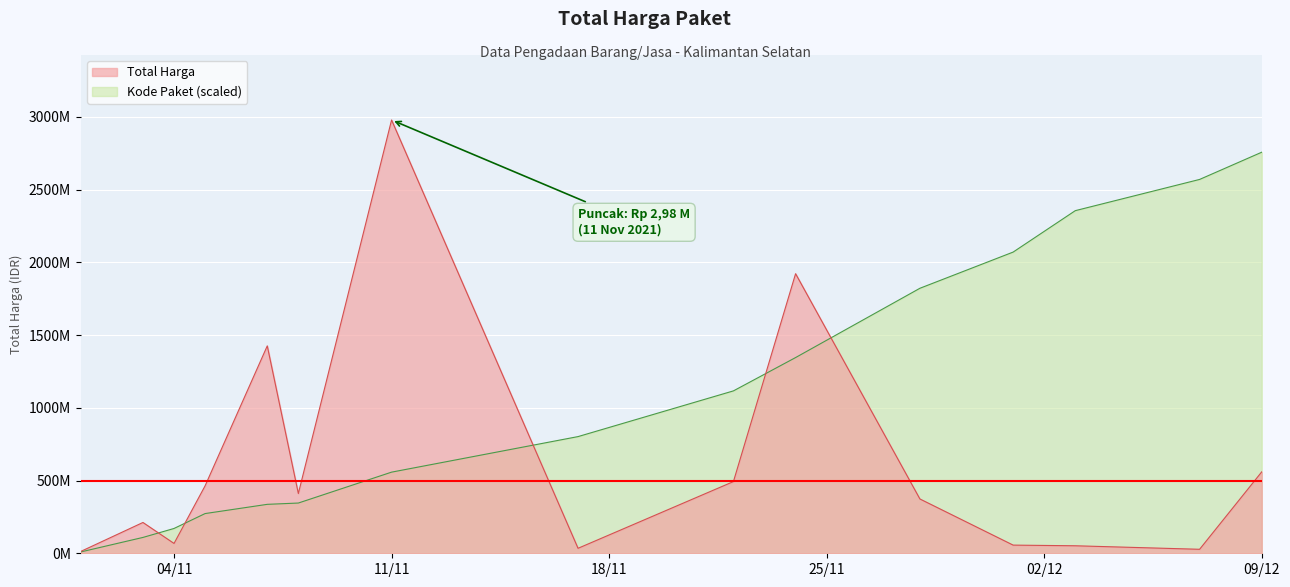

Which series changed the most between 2021-11-24 and 2021-12-03?

Total Harga (M)